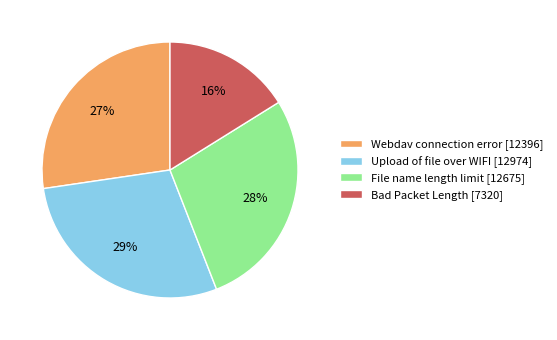

Between Upload of file over WIFI [12974] and Bad Packet Length [7320], which is larger?

Upload of file over WIFI [12974]